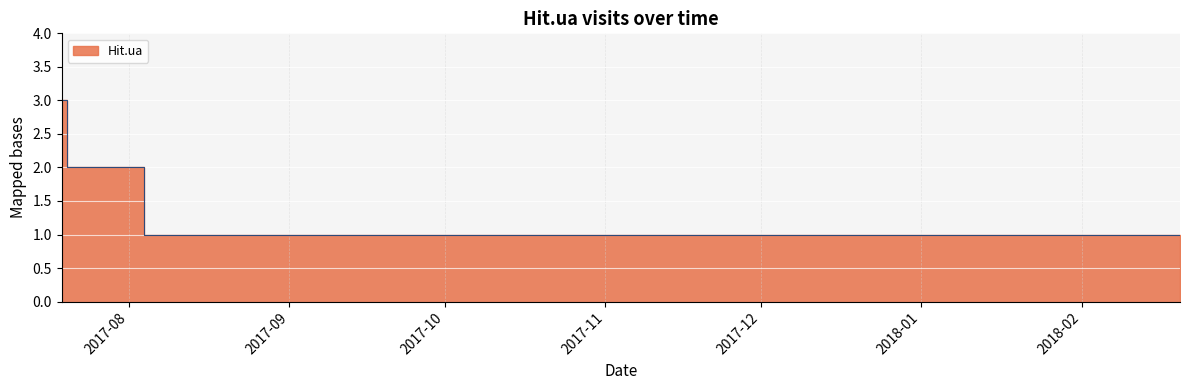

What is the average value?

1